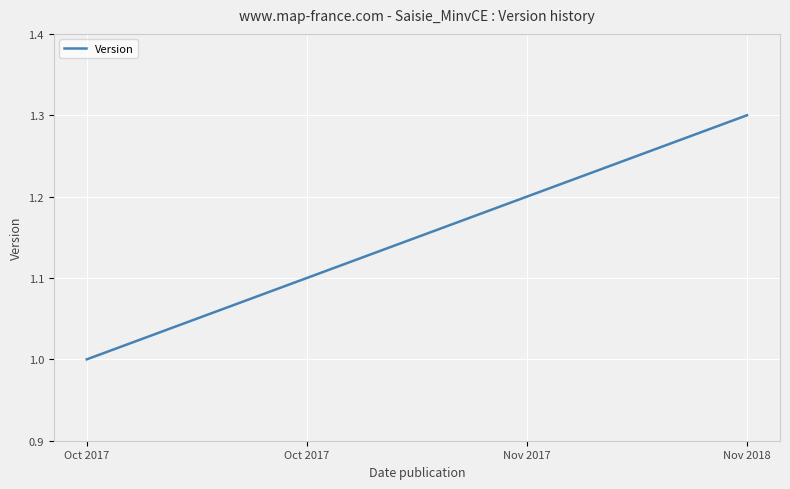

What is the difference between the maximum and minimum values?

0.3